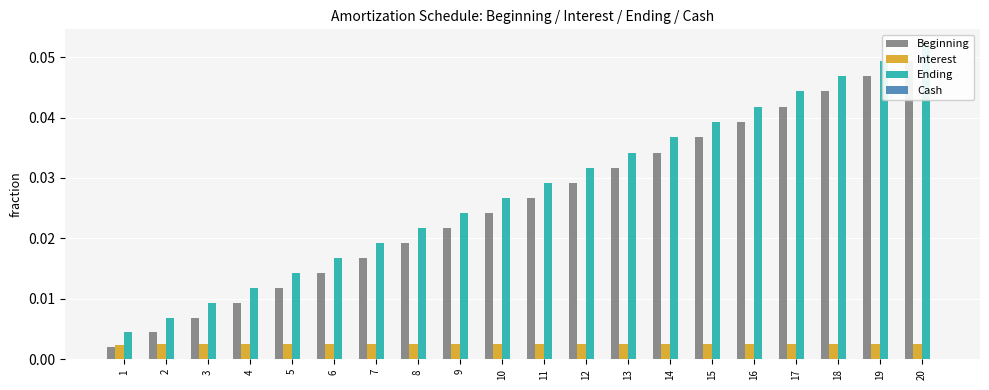

Is the value of Cash at 17 greater than the value of Ending at 6?

No